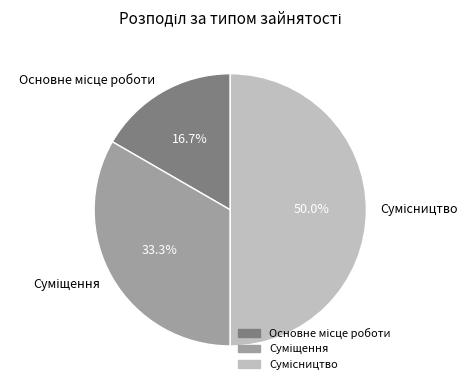

How many slices are in this pie chart?

3